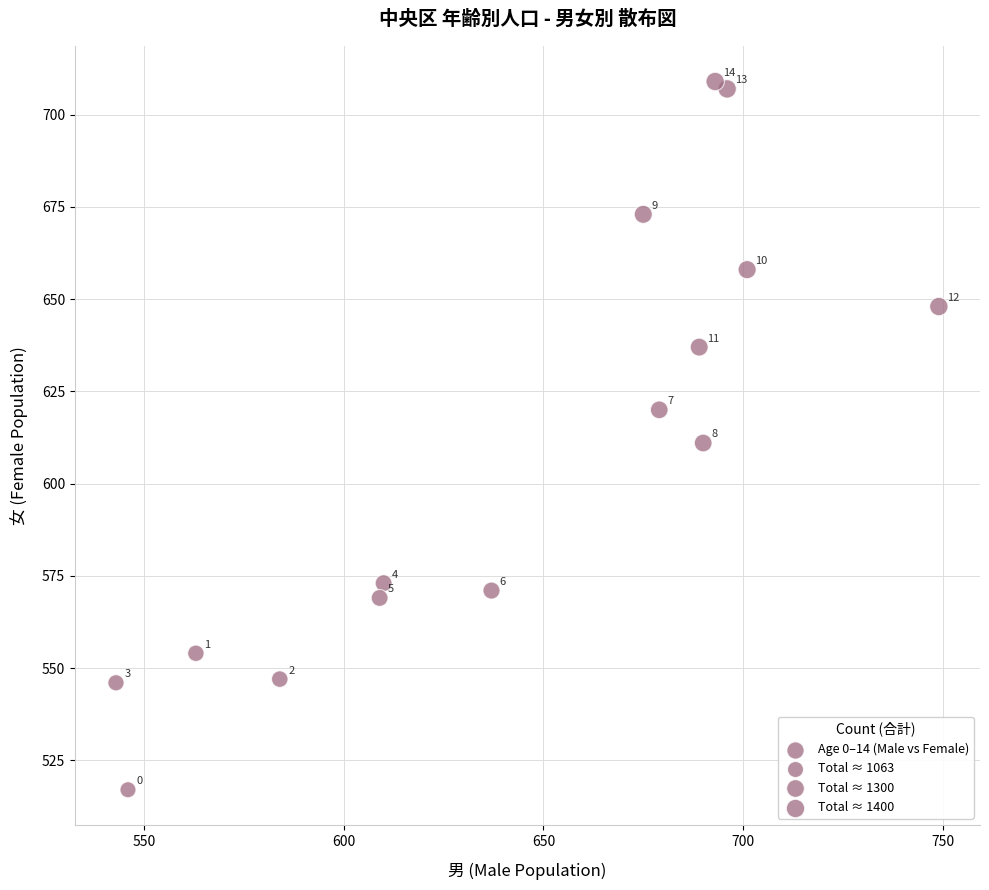

What is the range of Y values (max minus min)?

192